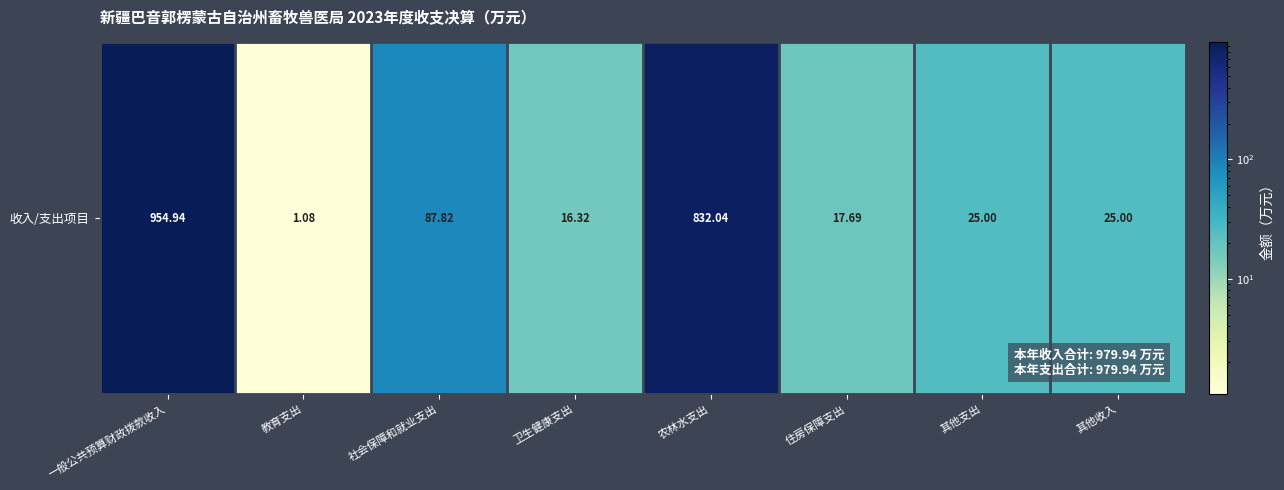

How many values are below 25?

3